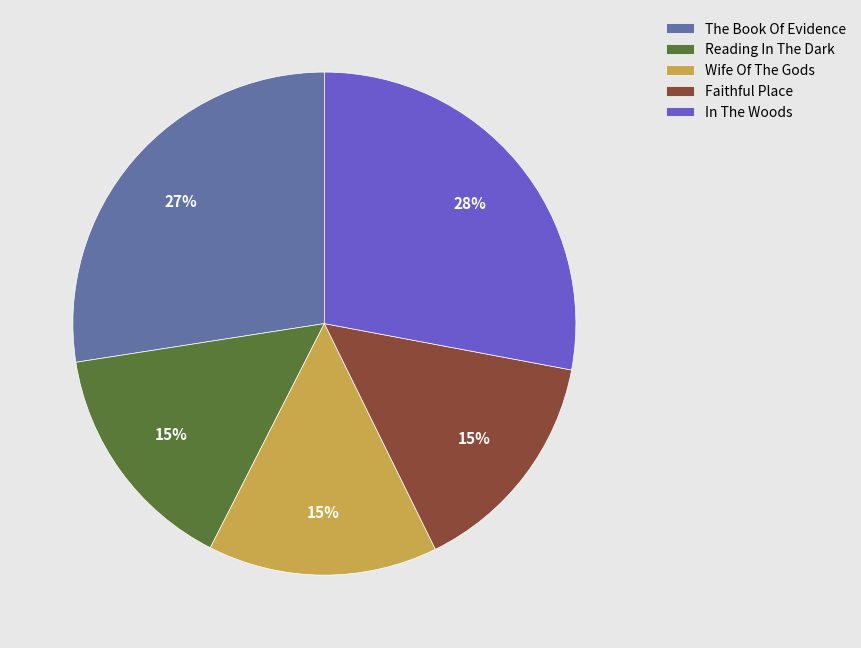

How many slices are in this pie chart?

5